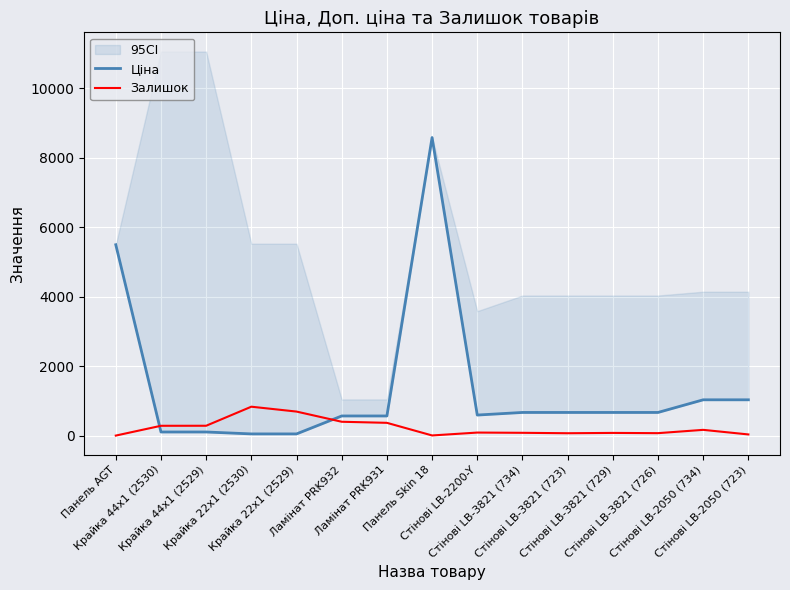

What is the difference between the maximum and minimum values in the Залишок series?

831